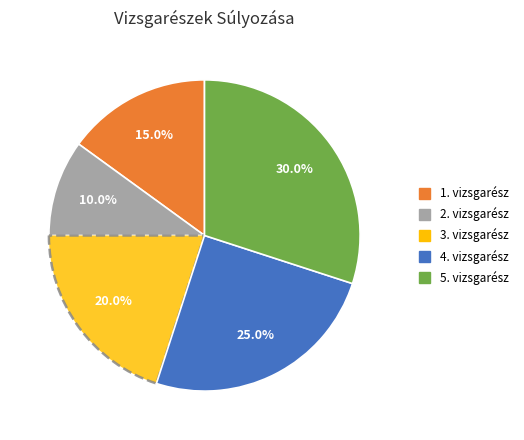

Is it true that 5. vizsgarész is 30% of the pie?

True